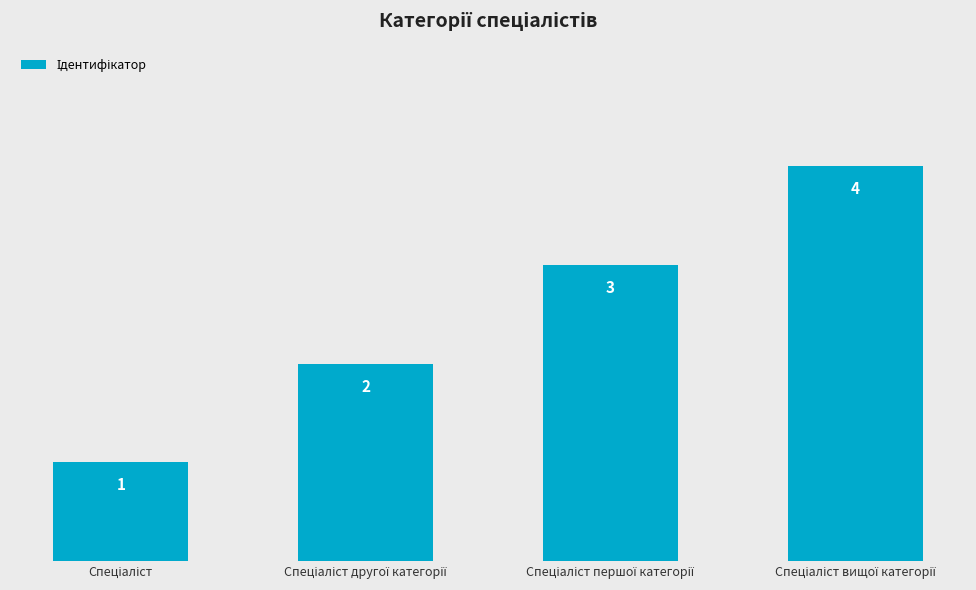

How many distinct data groups are displayed?

1